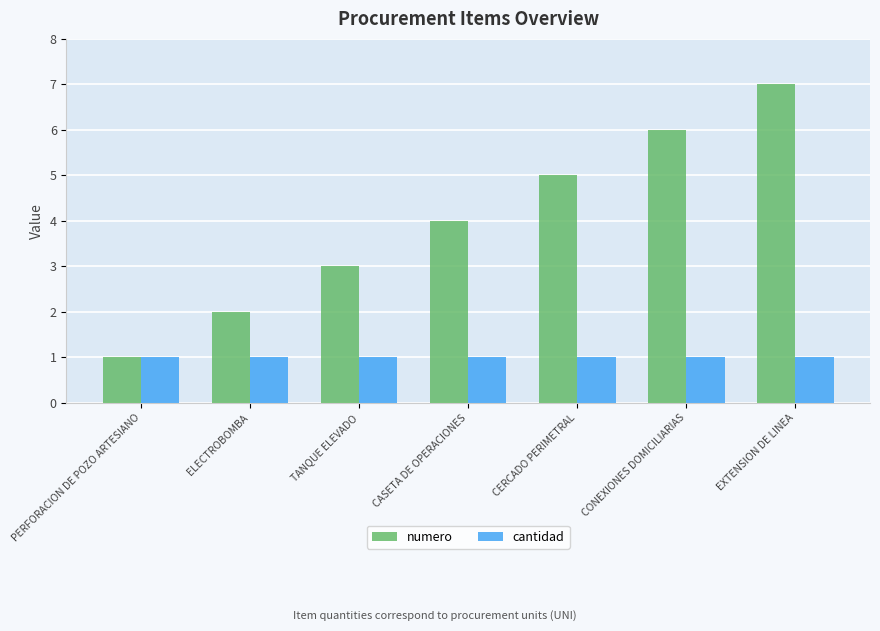

Does the chart contain any negative values?

No